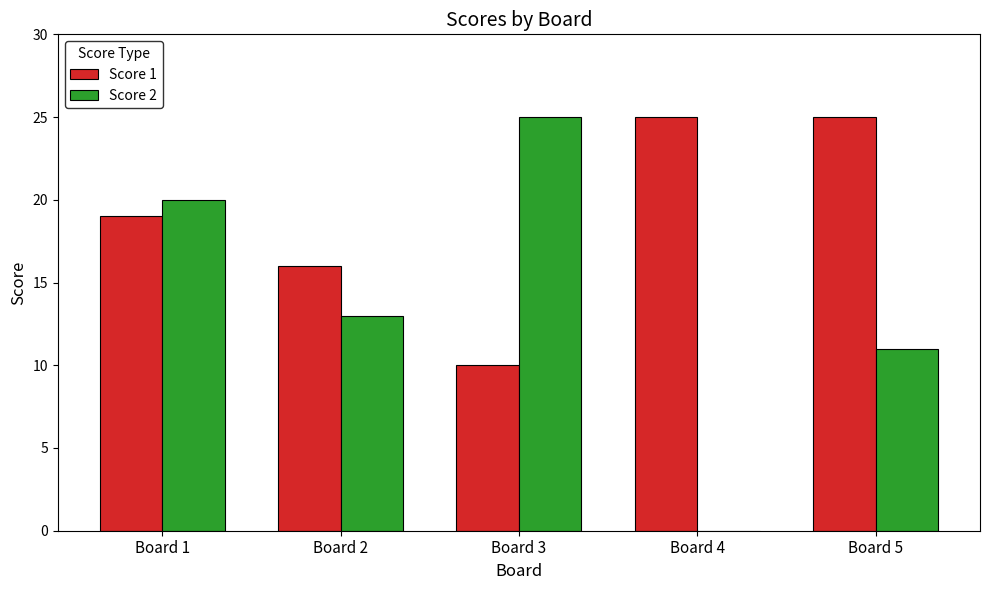

Which series has the largest total across all categories?

Score 1